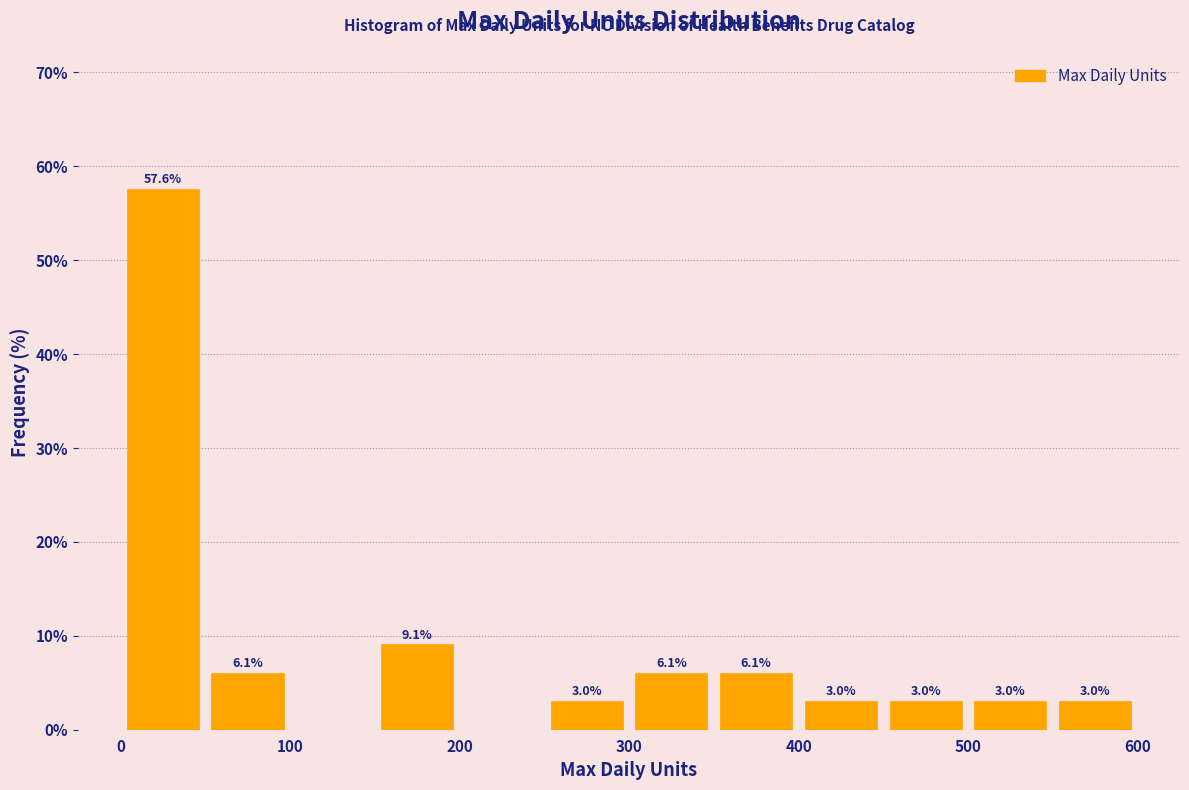

Which range on the x-axis has the tallest bar?

0 to 50